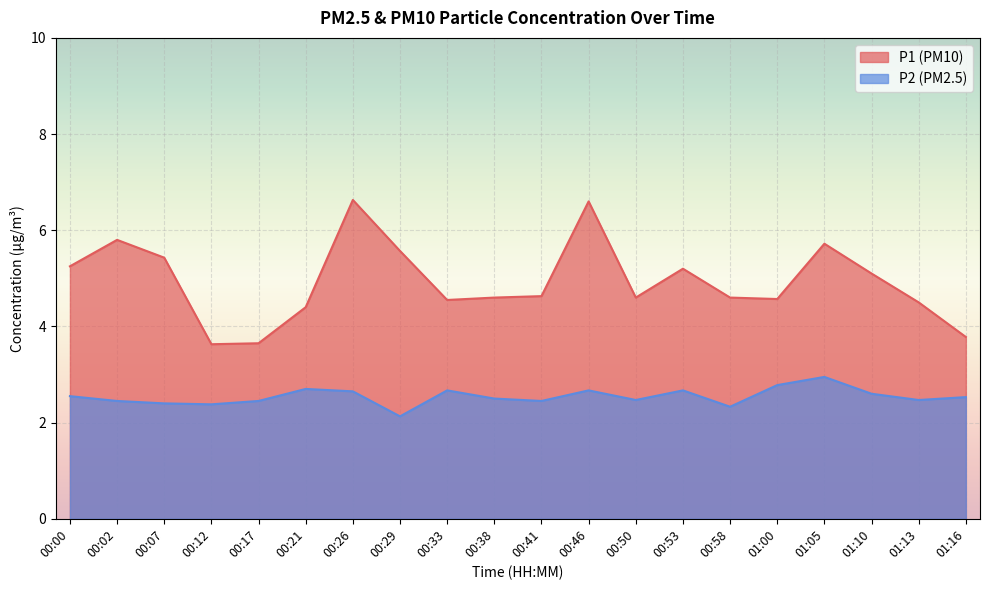

Which series has the largest total across all categories?

P1 (PM10)